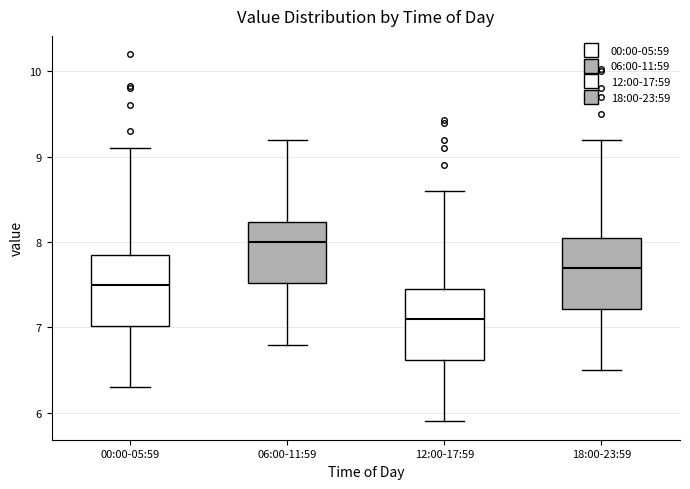

Reading left to right, transcribe this box plot: for each box, give where its median line is, the range the box spans, and where its two whiskers end, as read against the y-axis. The values are not printed on the chart, so give them approximately, as read against the axis.

00:00-05:59: median 7.5, box 7.0 to 7.9, whiskers 6.3 to 9.1
06:00-11:59: median 8.0, box 7.5 to 8.2, whiskers 6.8 to 9.2
12:00-17:59: median 7.1, box 6.6 to 7.5, whiskers 5.9 to 8.6
18:00-23:59: median 7.7, box 7.2 to 8.1, whiskers 6.5 to 9.2